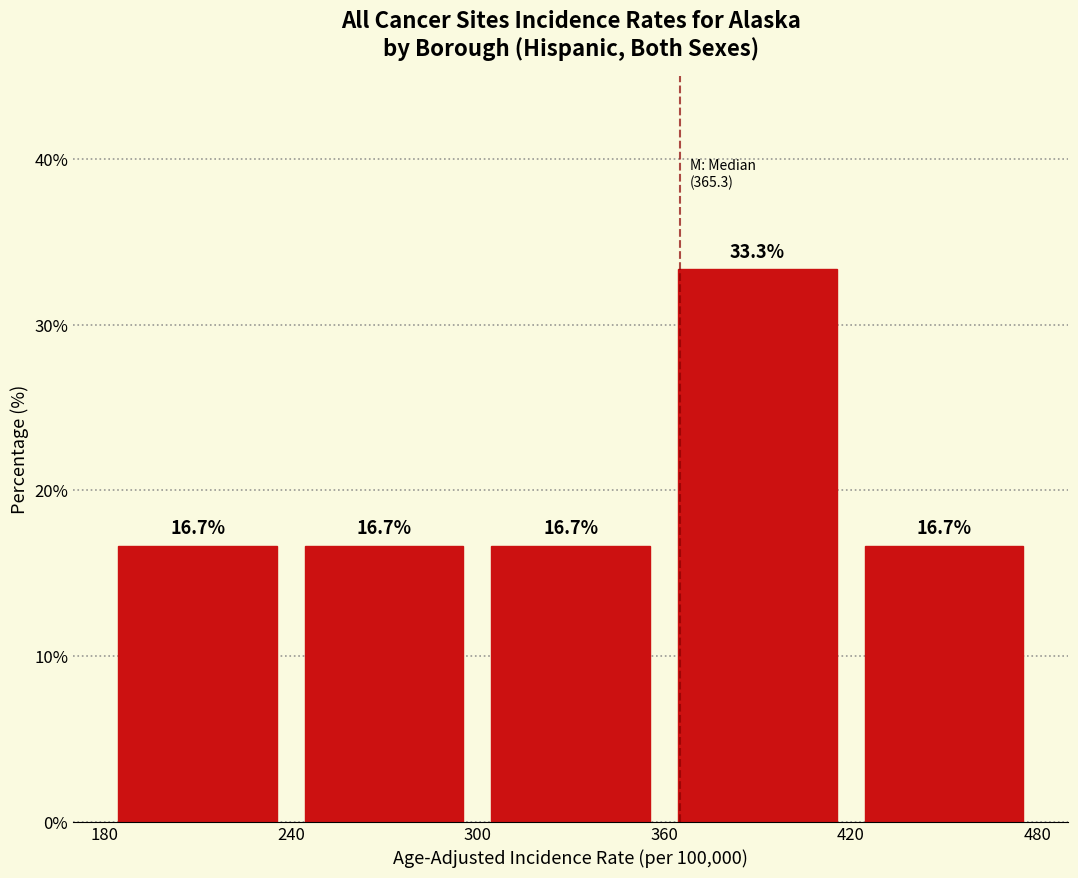

Reading left to right, transcribe this chart: for each bar, give the range it covers on the x-axis and its height.

180 to 240: 16.7
240 to 300: 16.7
300 to 360: 16.7
360 to 420: 33.3
420 to 480: 16.7